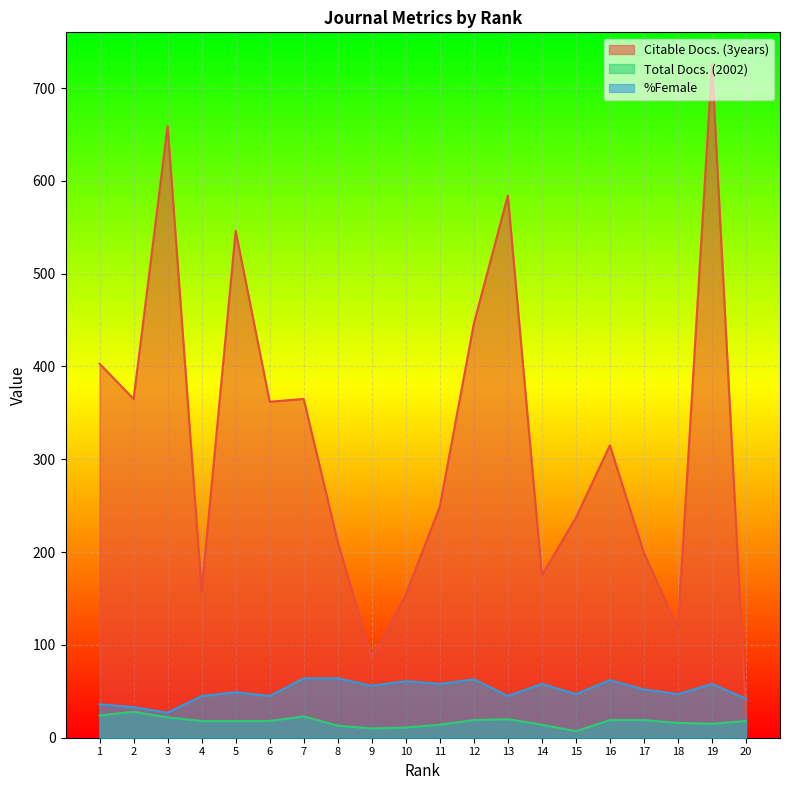

Where is the first local maximum for Total Docs. (2002)?

2